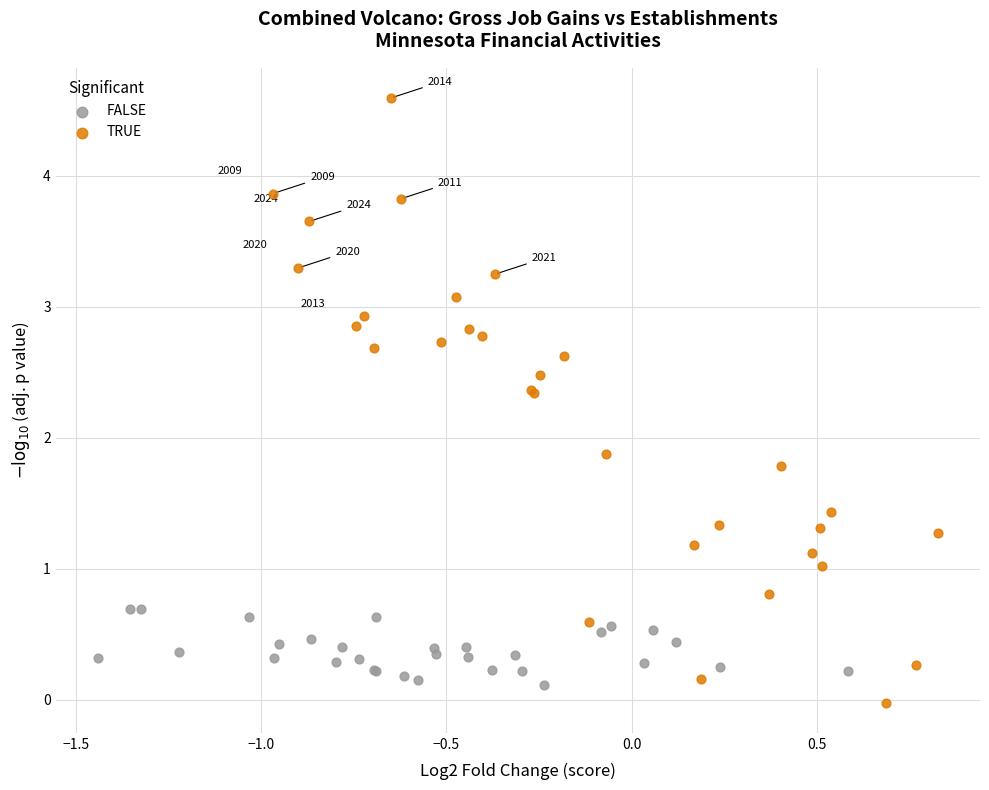

Which series has the largest Y range (max minus min)?

TRUE